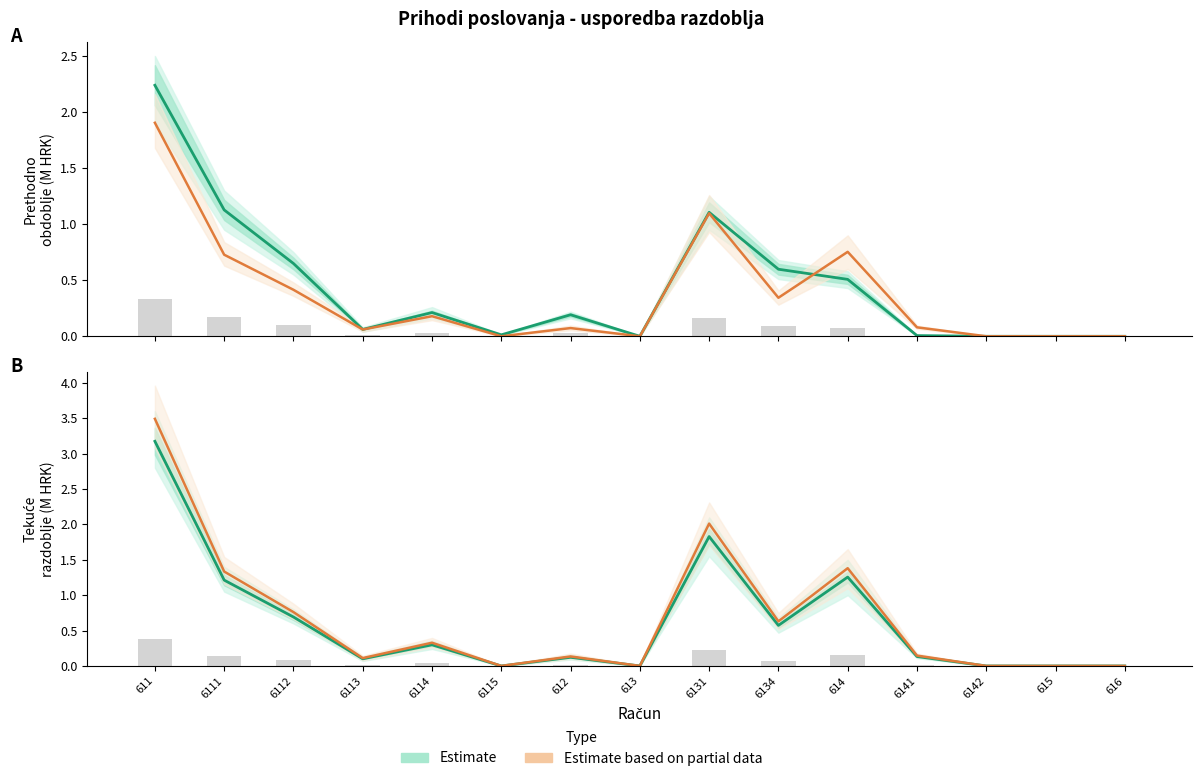

The Estimate based on partial data series shows 1.1 at 616. True or false?

False